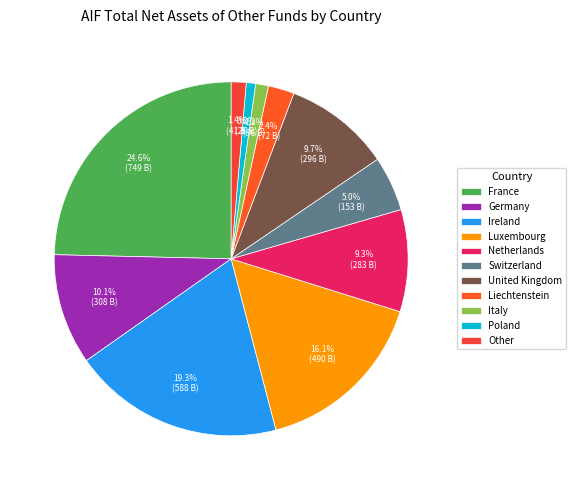

The Luxembourg slice represents 16% of the pie. True or false?

True